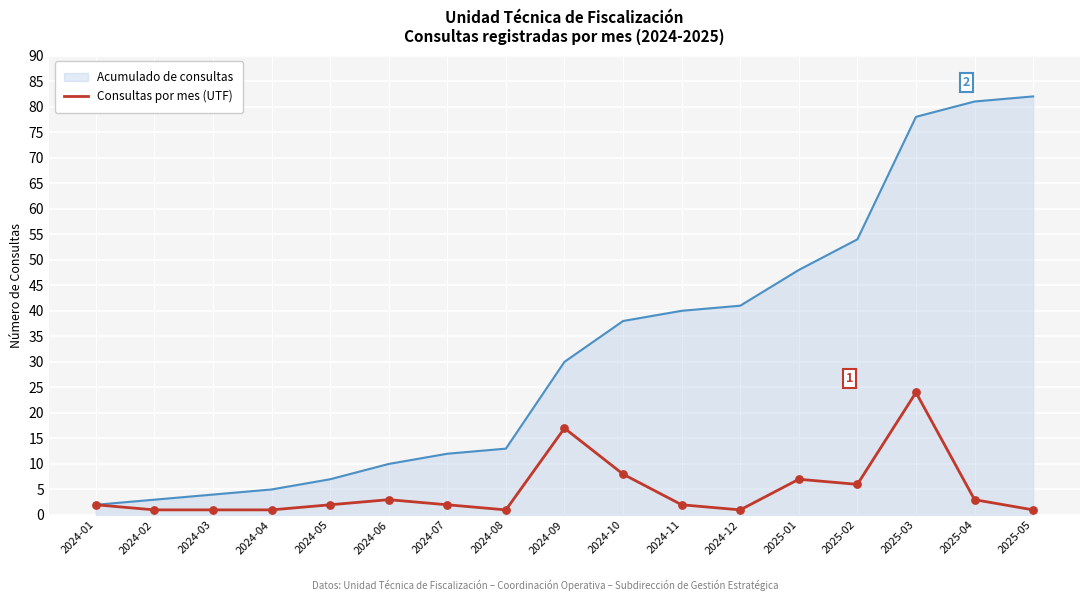

Between 2024-07 and 2025-03, which series saw the biggest shift?

Acumulado de consultas